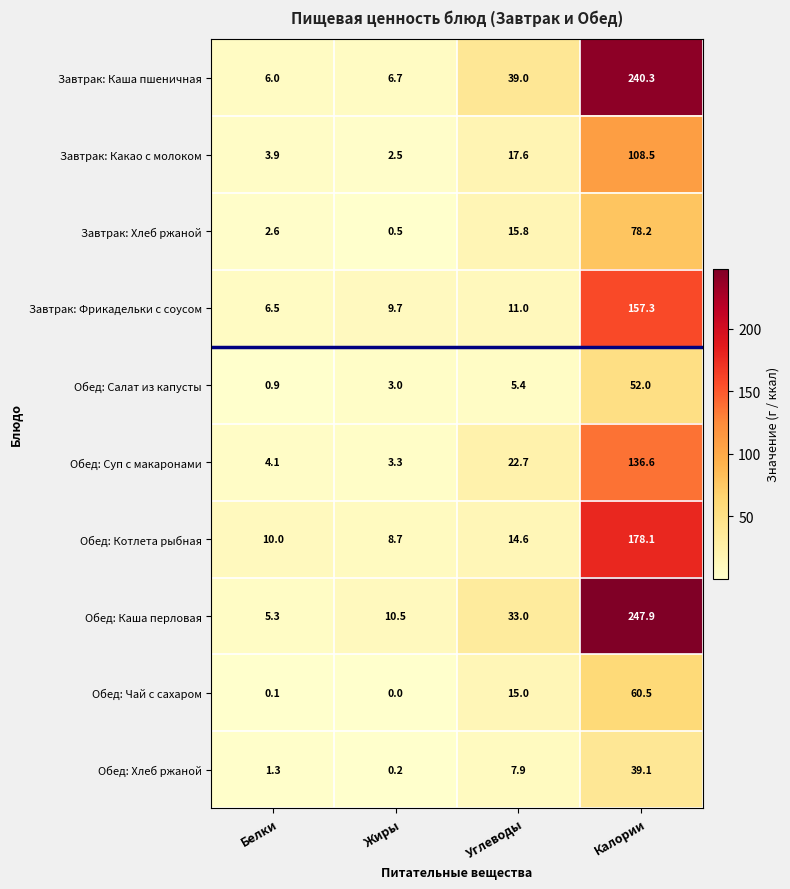

What is the difference between the second highest and second lowest values in the Завтрак: Каша пшеничная series?

32.3